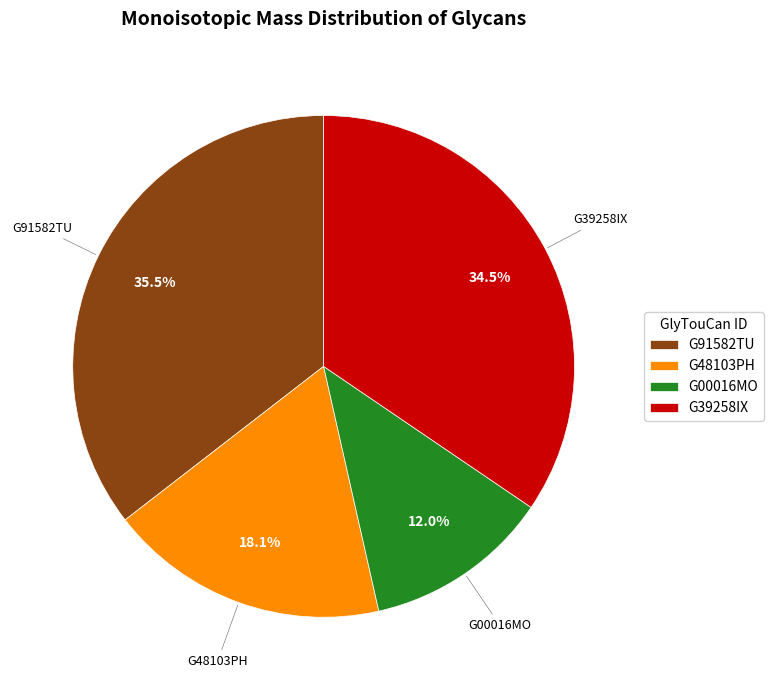

To the nearest percent, what is the average slice percentage?

25%